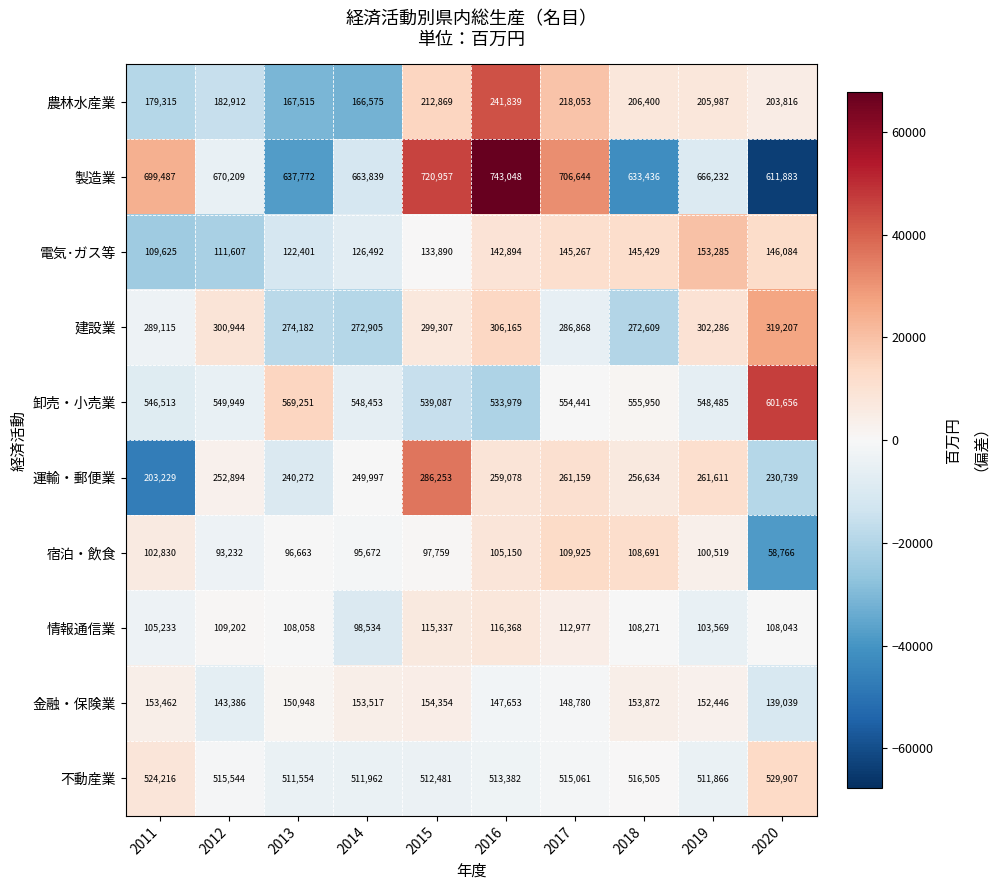

Count the number of categories in the chart.

10